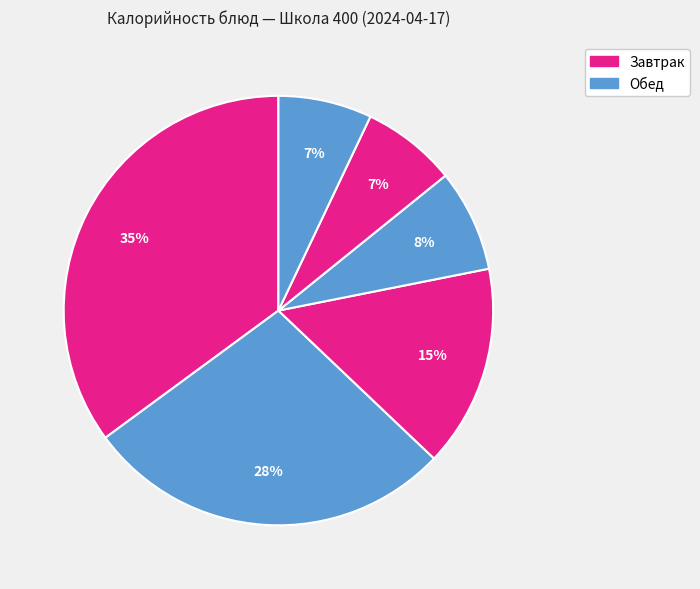

How many segments does this pie chart have?

6